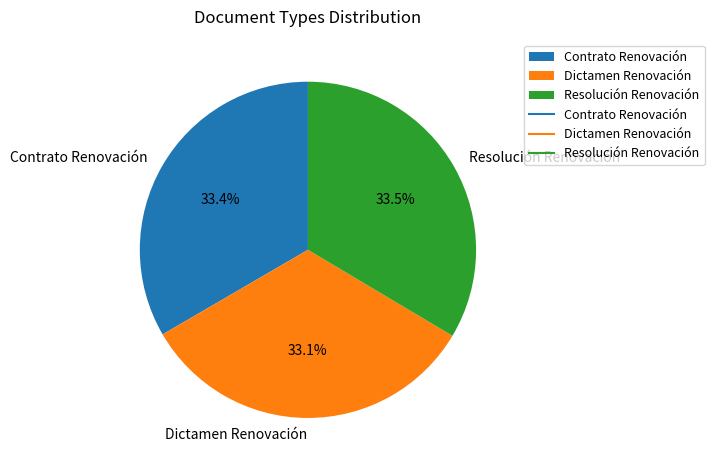

Is Dictamen Renovación the majority of the pie?

No